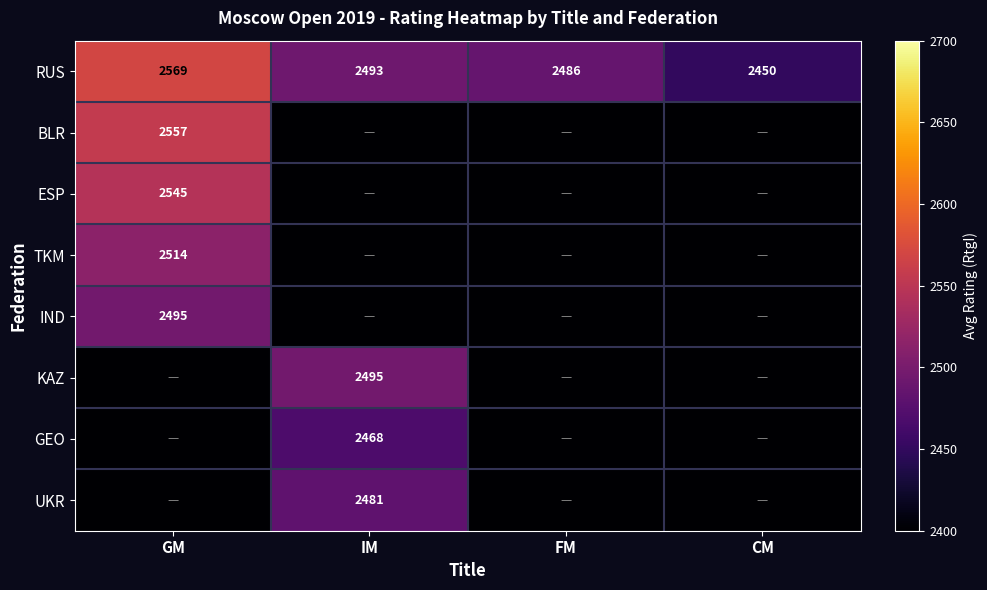

What is the difference between the RUS values at FM and GM?

83